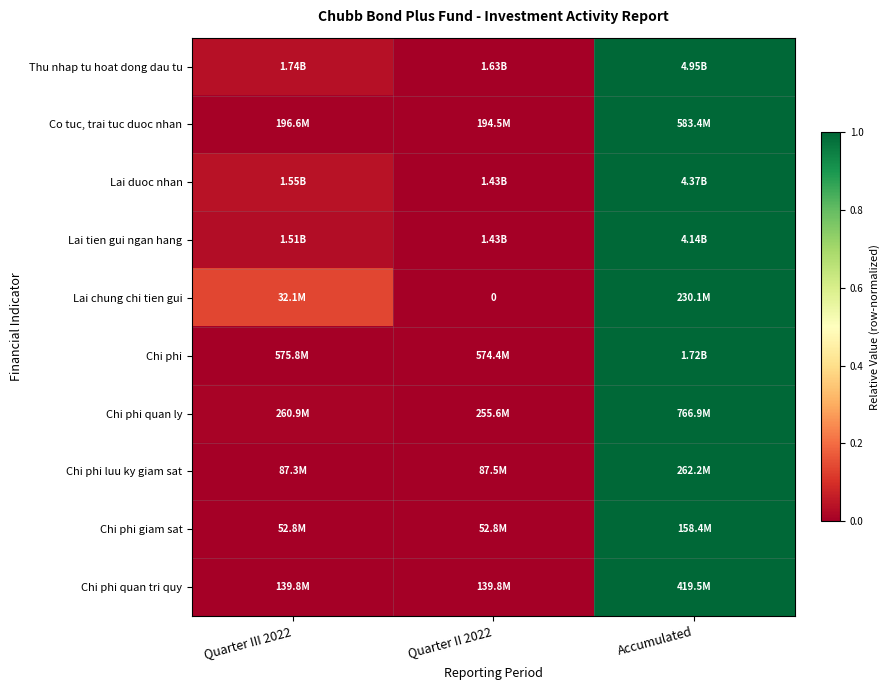

Which category has the lowest value across all series?

Quarter II 2022